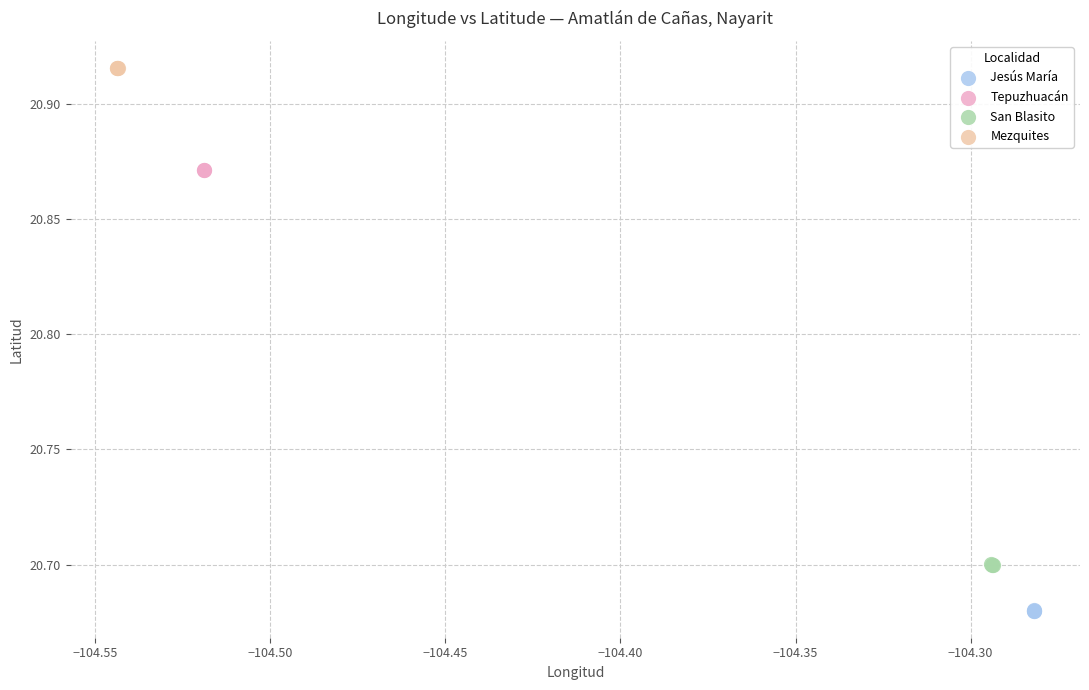

What are all the series names shown in the legend?

Jesús María, Tepuzhuacán, San Blasito, Mezquites